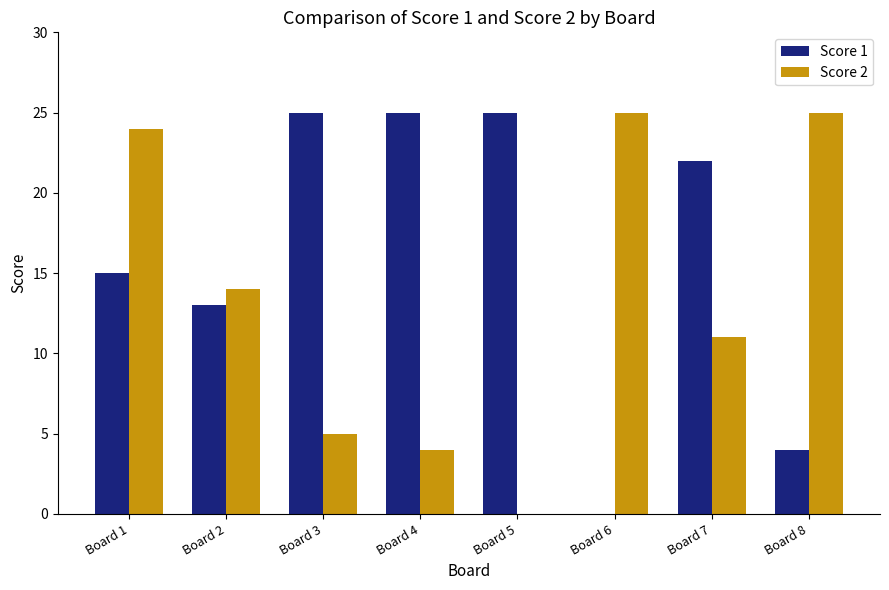

What is the total value across all series at Board 7?

33